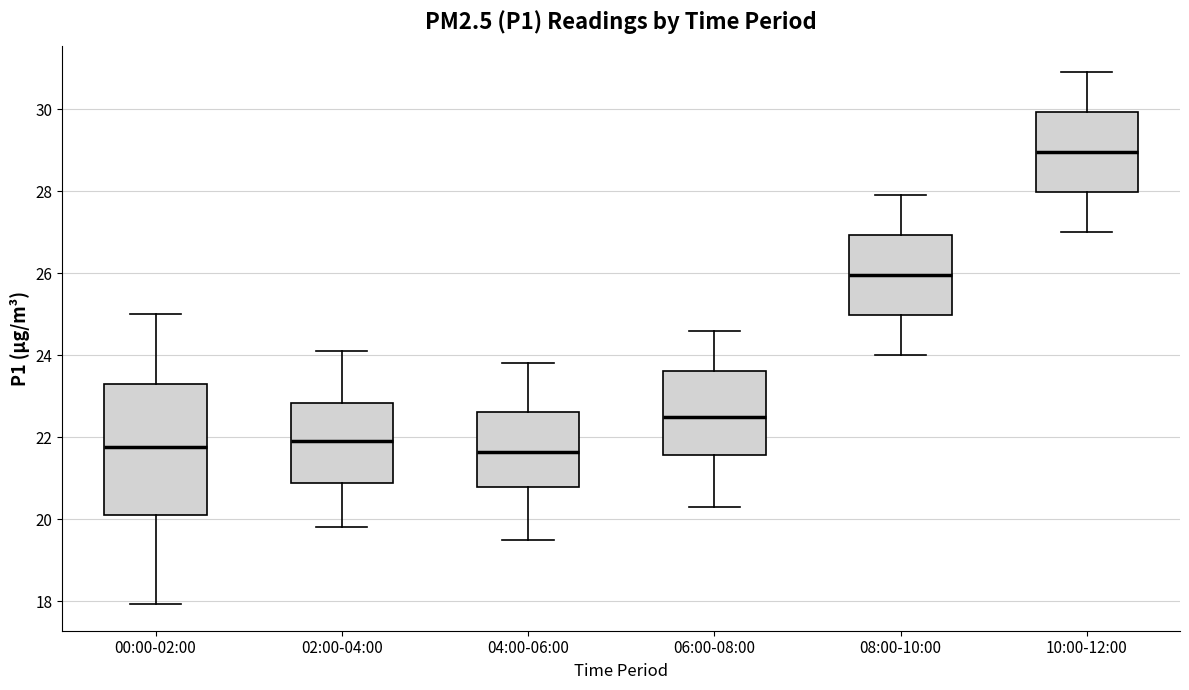

Reading left to right, transcribe this box plot: for each box, give where its median line is, the range the box spans, and where its two whiskers end, as read against the y-axis. The values are not printed on the chart, so give them approximately, as read against the axis.

00:00-02:00: median 21.8, box 20.0 to 23.4, whiskers 18.0 to 25.0
02:00-04:00: median 22.0, box 20.8 to 22.8, whiskers 19.8 to 24.2
04:00-06:00: median 21.6, box 20.8 to 22.6, whiskers 19.6 to 23.8
06:00-08:00: median 22.6, box 21.6 to 23.6, whiskers 20.4 to 24.6
08:00-10:00: median 26.0, box 25.0 to 27.0, whiskers 24.0 to 28.0
10:00-12:00: median 29.0, box 28.0 to 30.0, whiskers 27.0 to 31.0